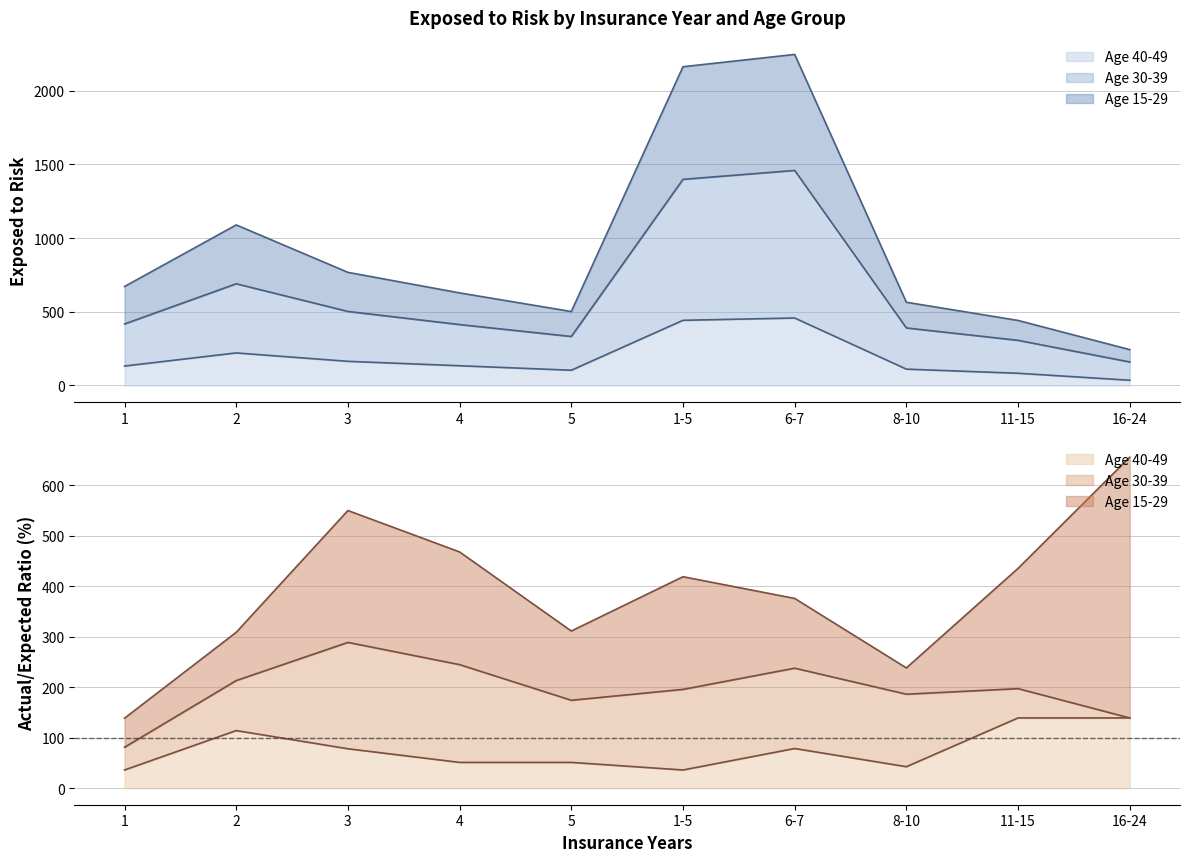

Where is the first local minimum for Age 30-39 Exposed?

5